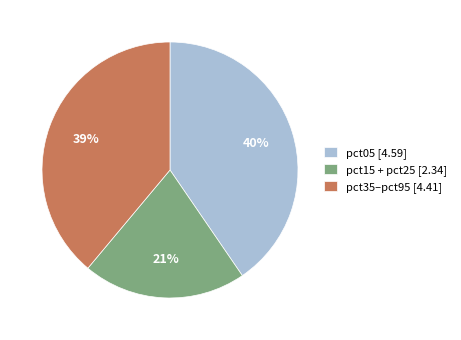

Which slice is the largest?

pct05 [4.59]